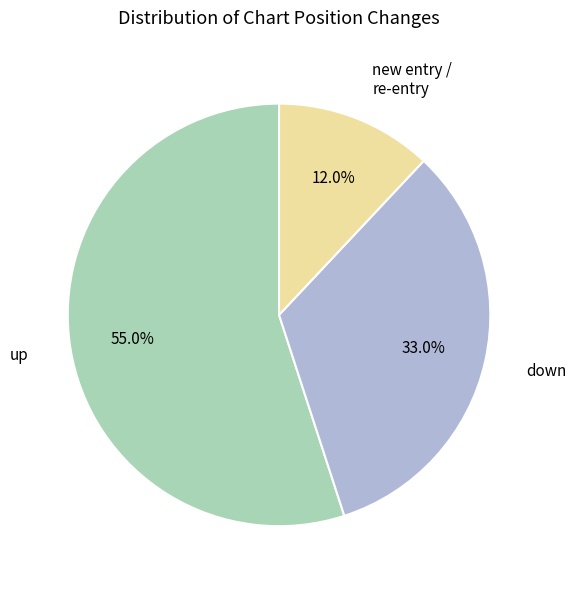

Is there a majority slice in this chart?

Yes